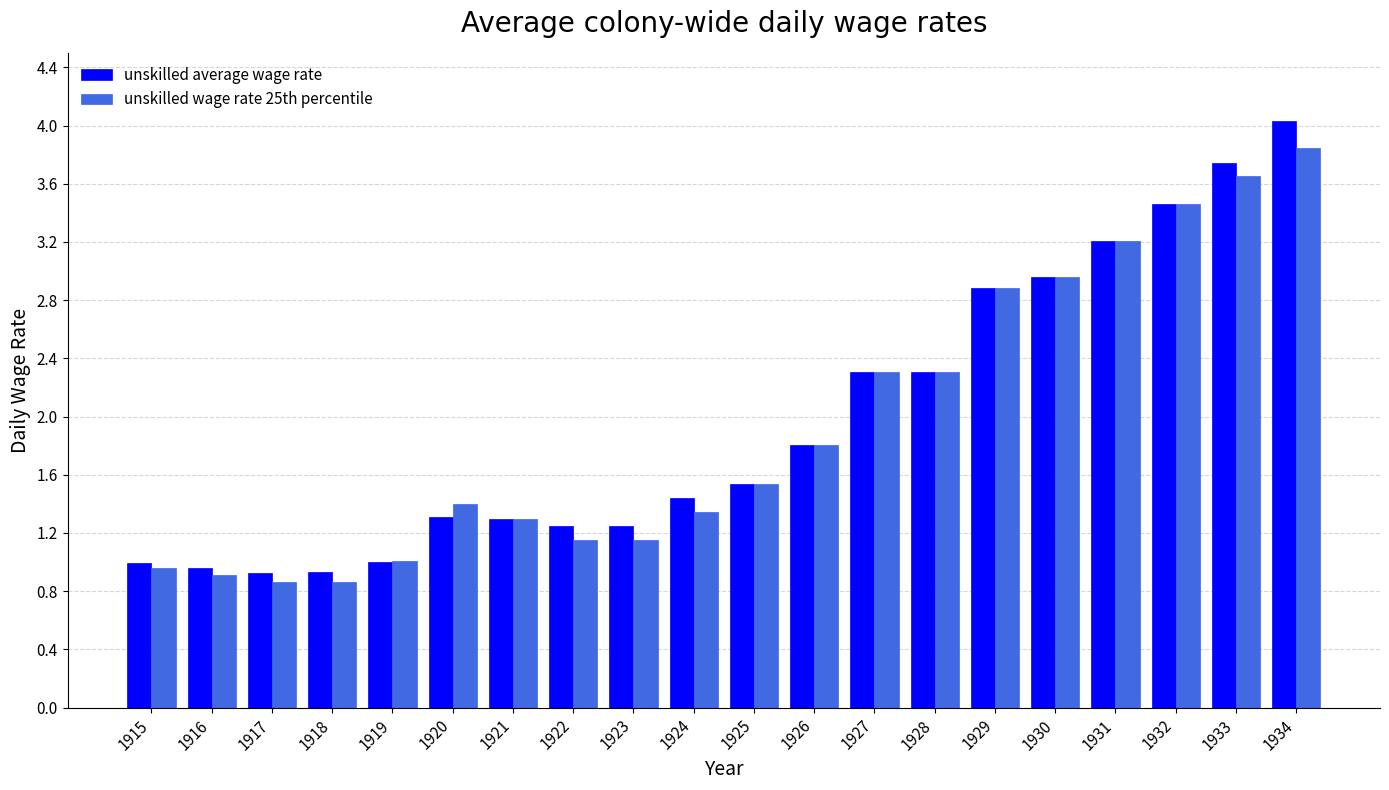

What is the minimum value shown in the chart?

0.9